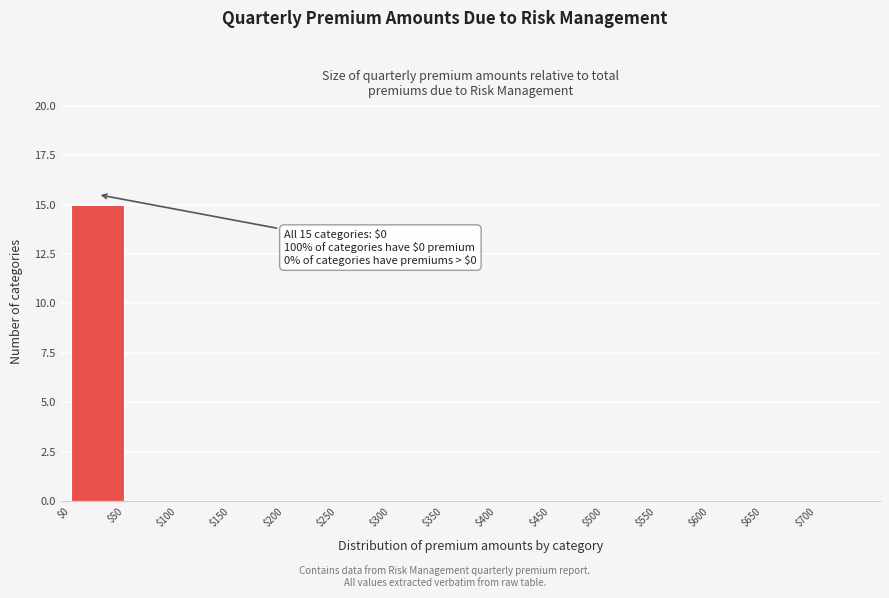

Which range on the x-axis has the tallest bar?

0 to 50